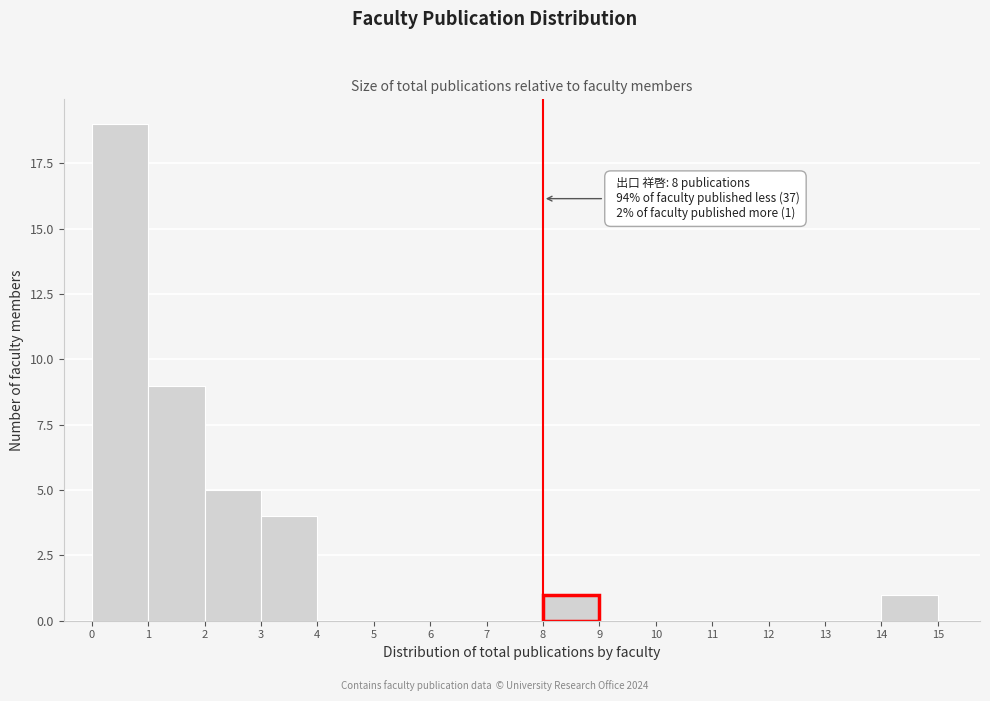

Which range on the x-axis has the tallest bar?

0 to 1